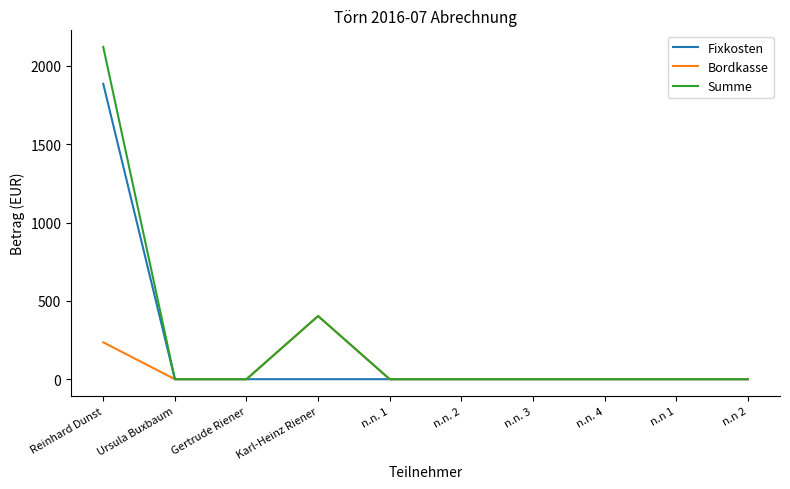

Which series has the largest total across all categories?

Summe